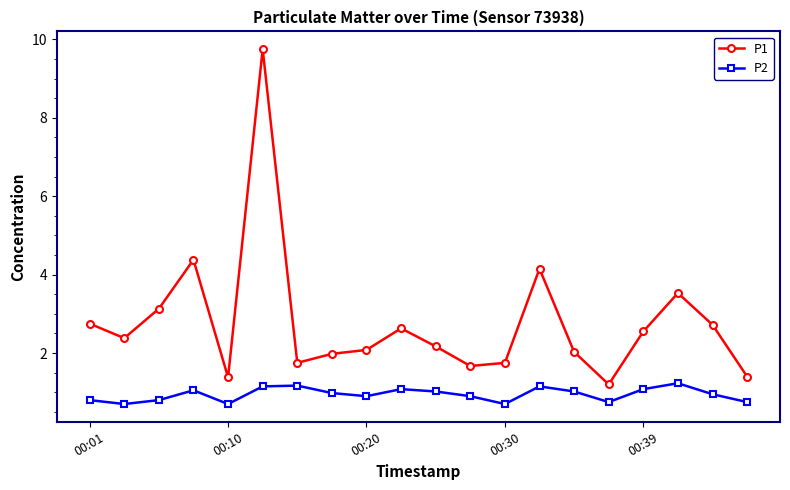

Which series has the largest total across all categories?

P1